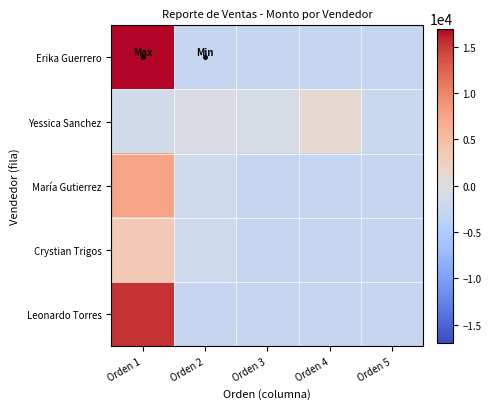

Which has a higher value, Orden 1 or Orden 2?

Orden 1